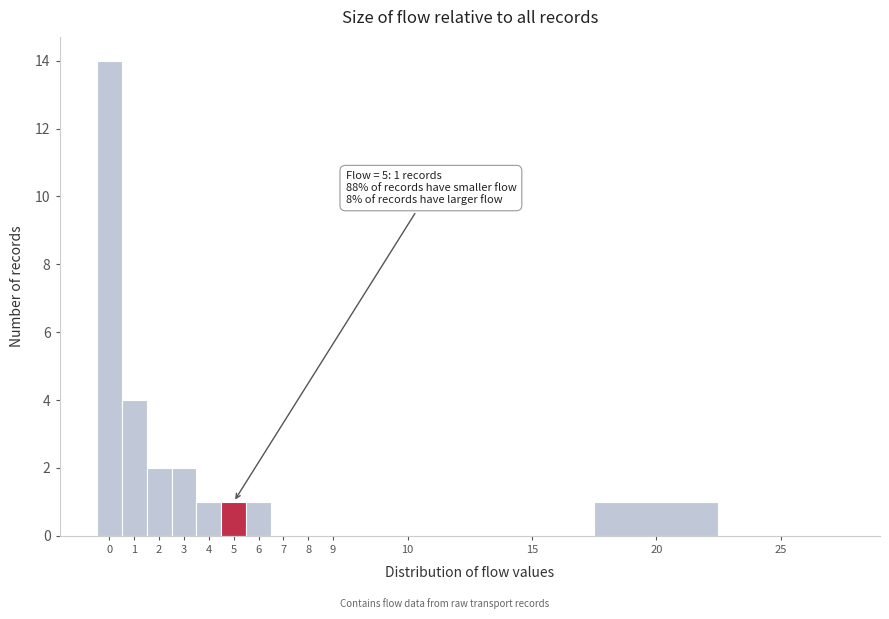

Reading right to left, transcribe all the data shown in this chart.

25=0	20=1	15=0	10=0	9=0	8=0	7=0	6=1	5=1	4=1	3=2	2=2	1=4	0=14